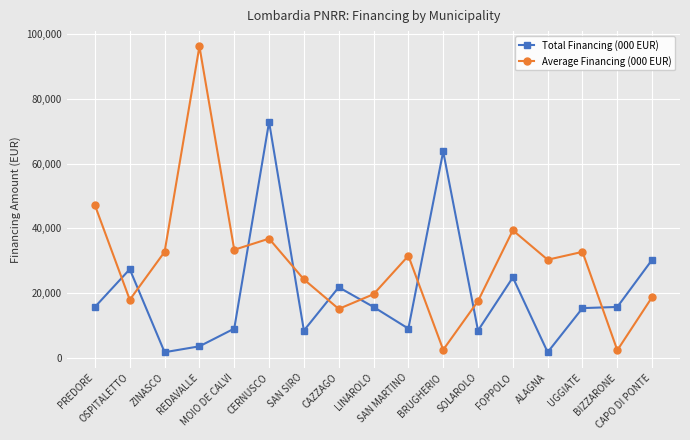

What is the label of the 17th point from the right?

PREDORE